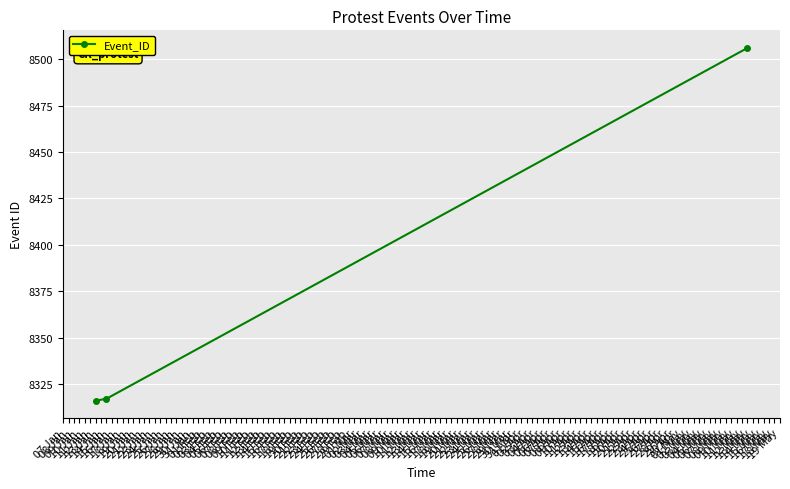

What is the average value?

8380